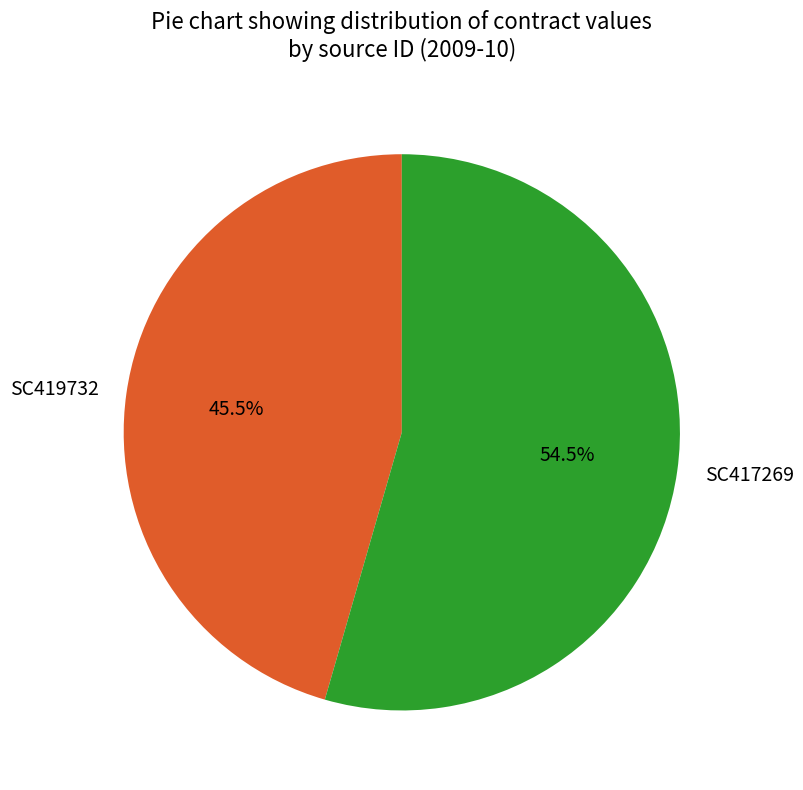

What is the largest slice in the pie chart?

SC417269